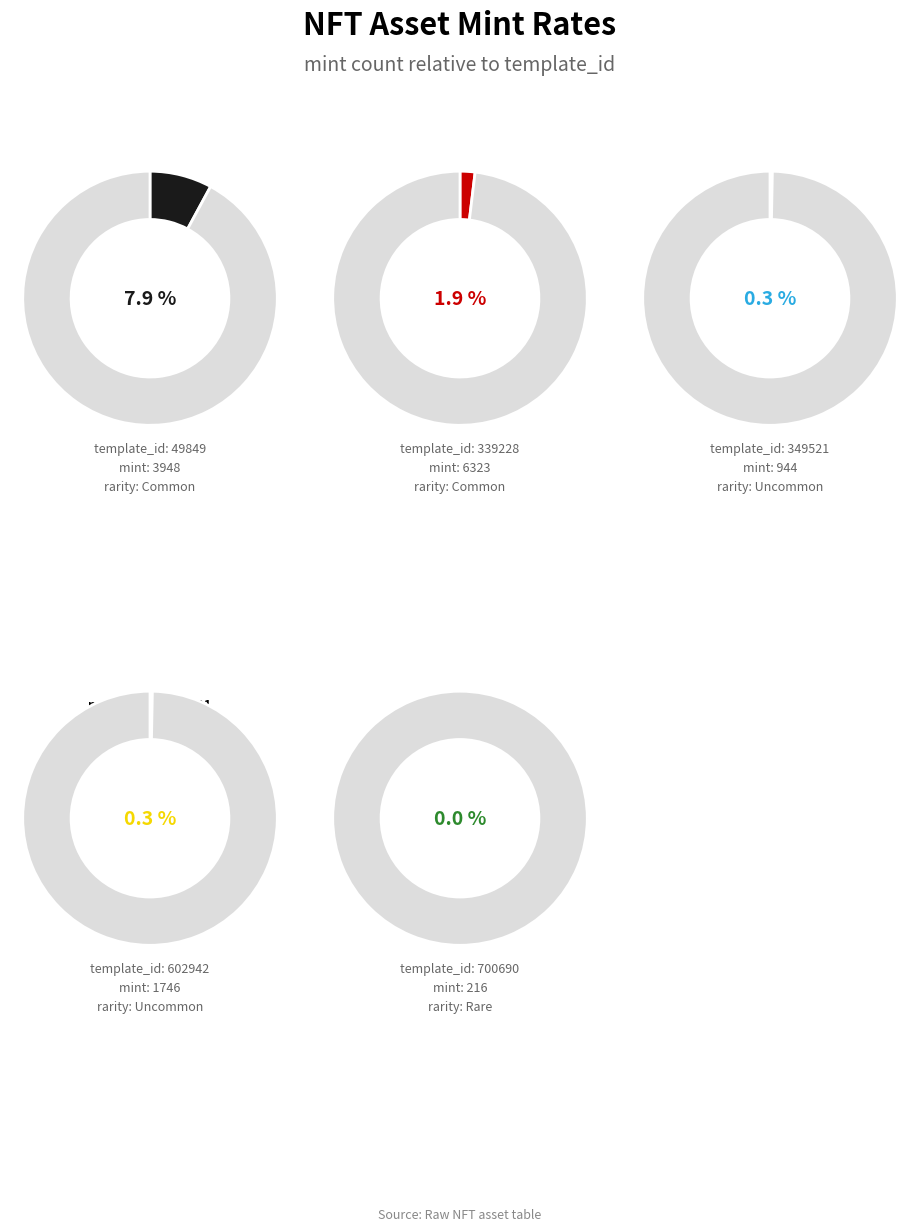

To the nearest percent, what is the combined percentage of mint and template_id?

100%